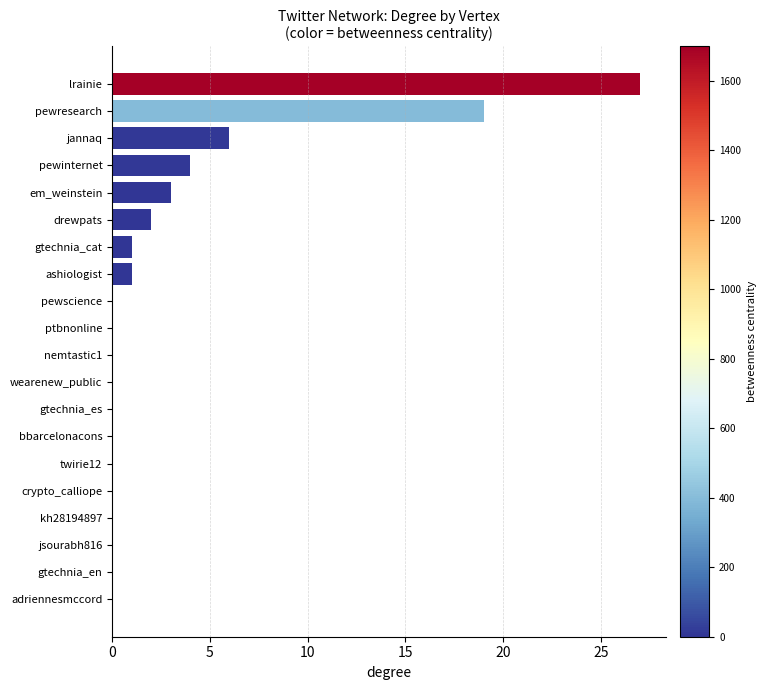

Where is the data nearest to the value 13?

pewresearch